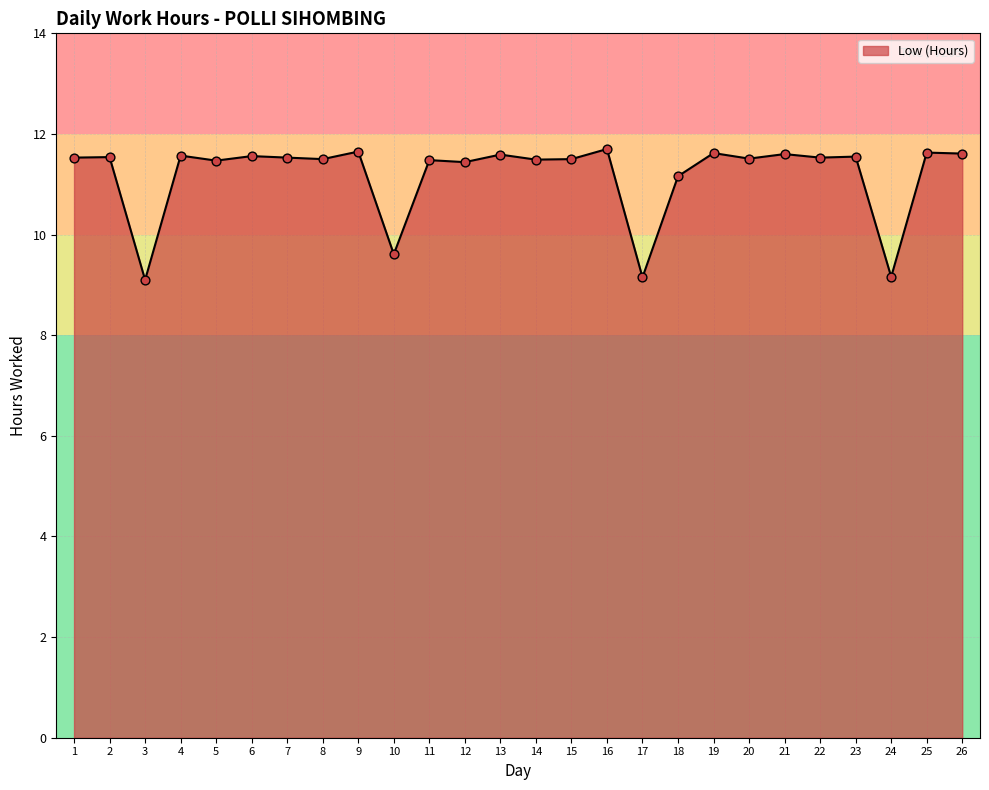

What is the ratio of the value at 18 to the value at 6?

1.0